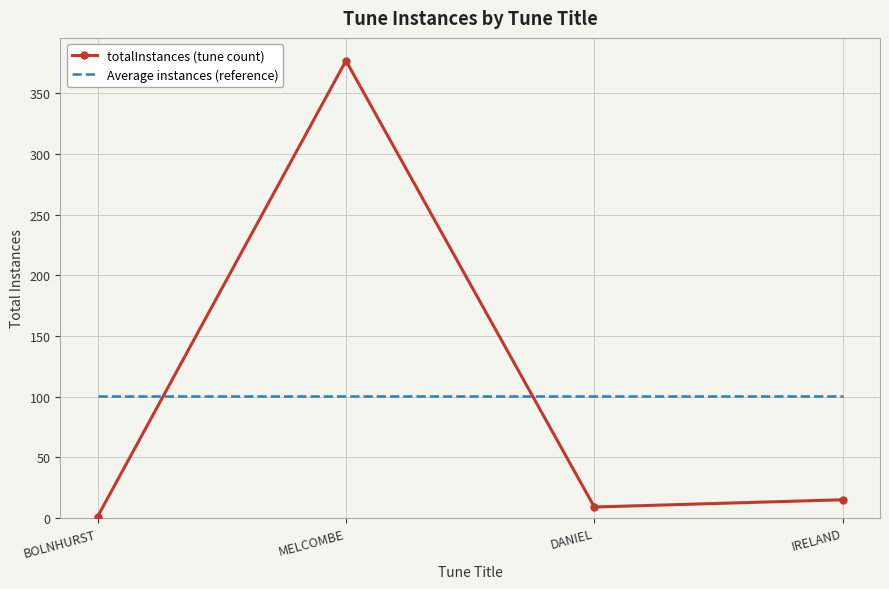

What are all the series names shown in the legend?

totalInstances (tune count), Average instances (reference)